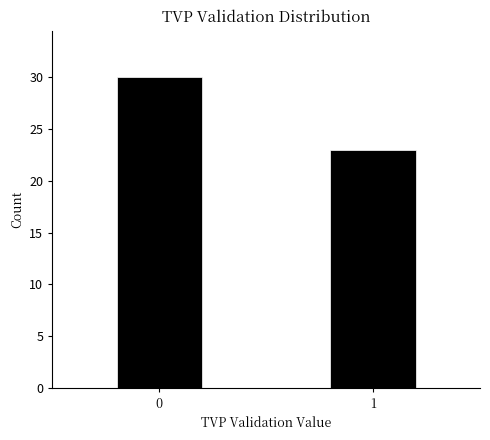

Reading right to left, what are all the values shown in this chart?

23	30